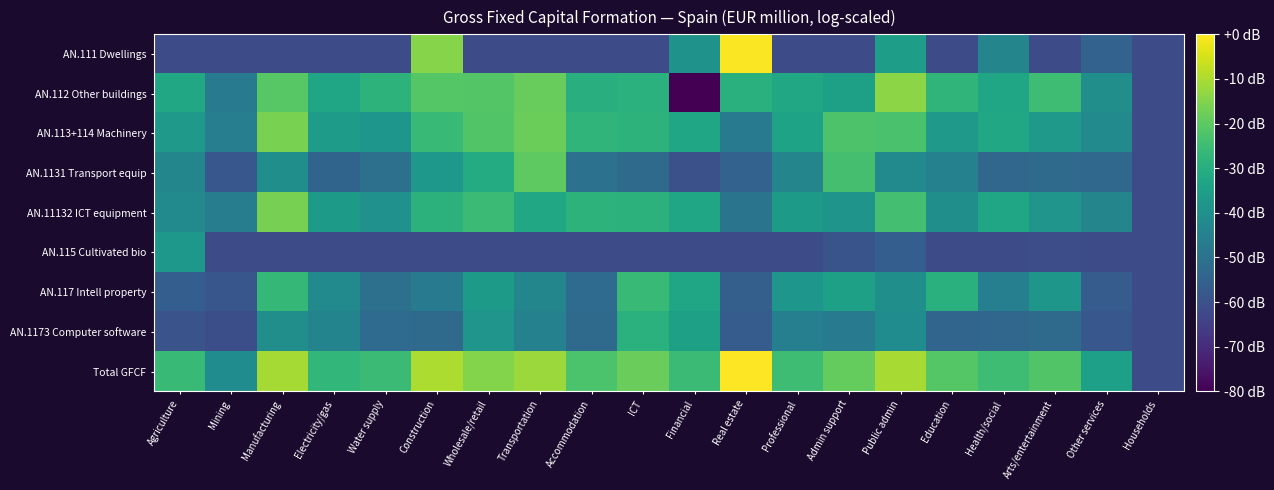

What is the difference between the highest and lowest values at Admin support?

42.2